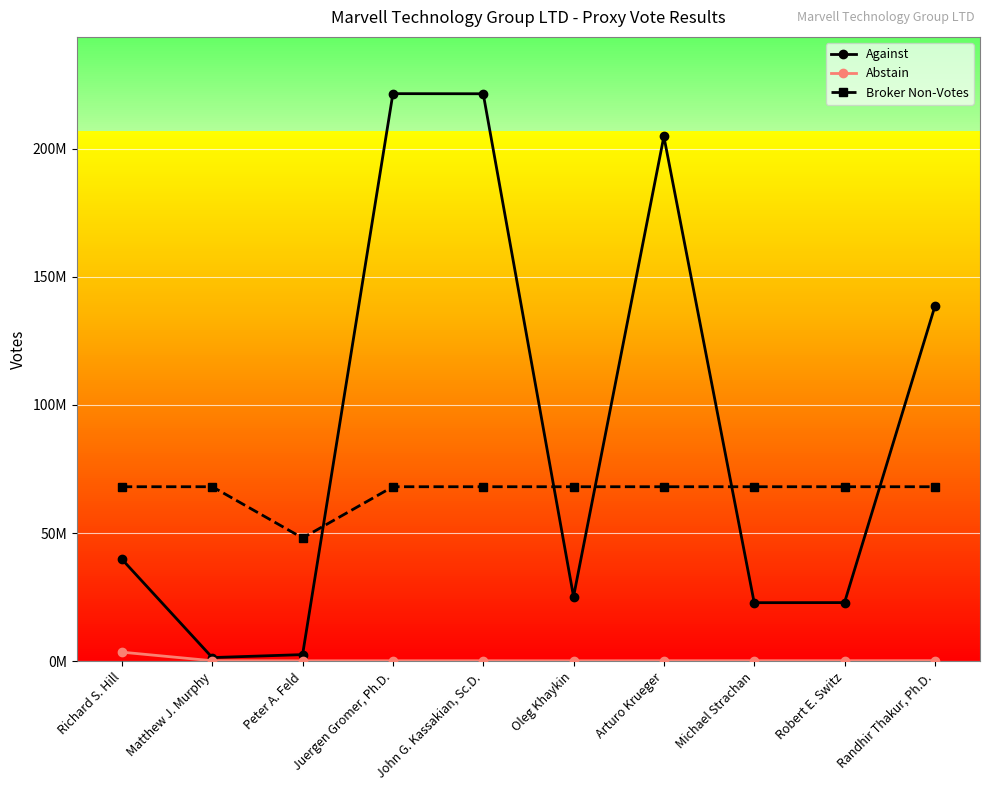

Is this an area chart (filled region under the line)?

No